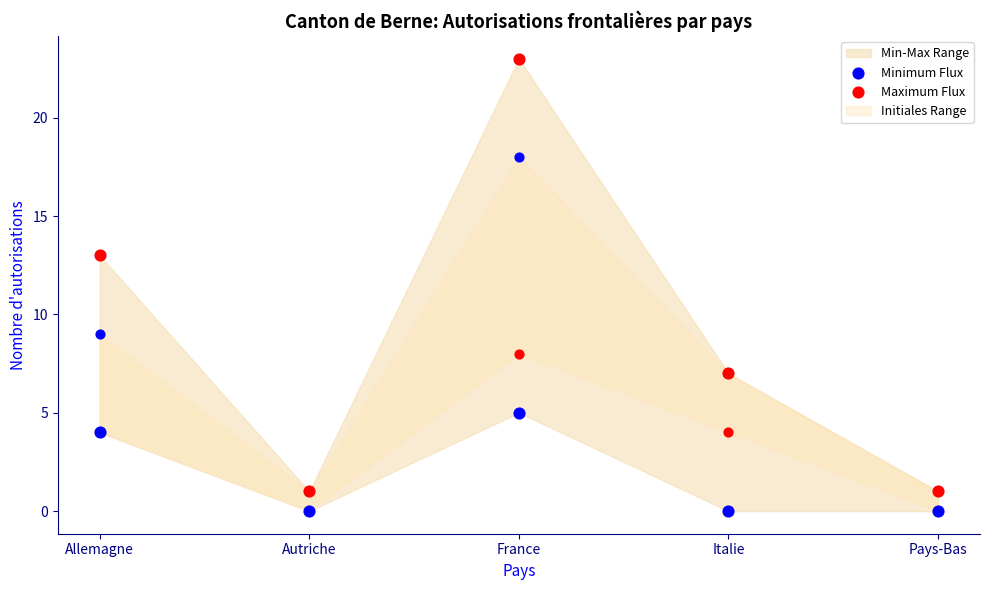

At how many categories does at least one series exceed 19?

1